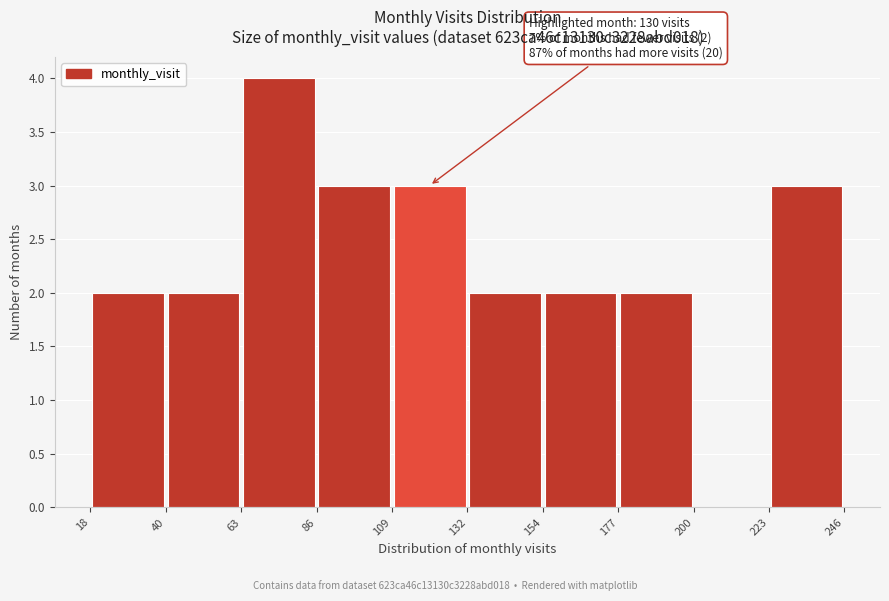

Which range on the x-axis has the tallest bar?

63 to 86